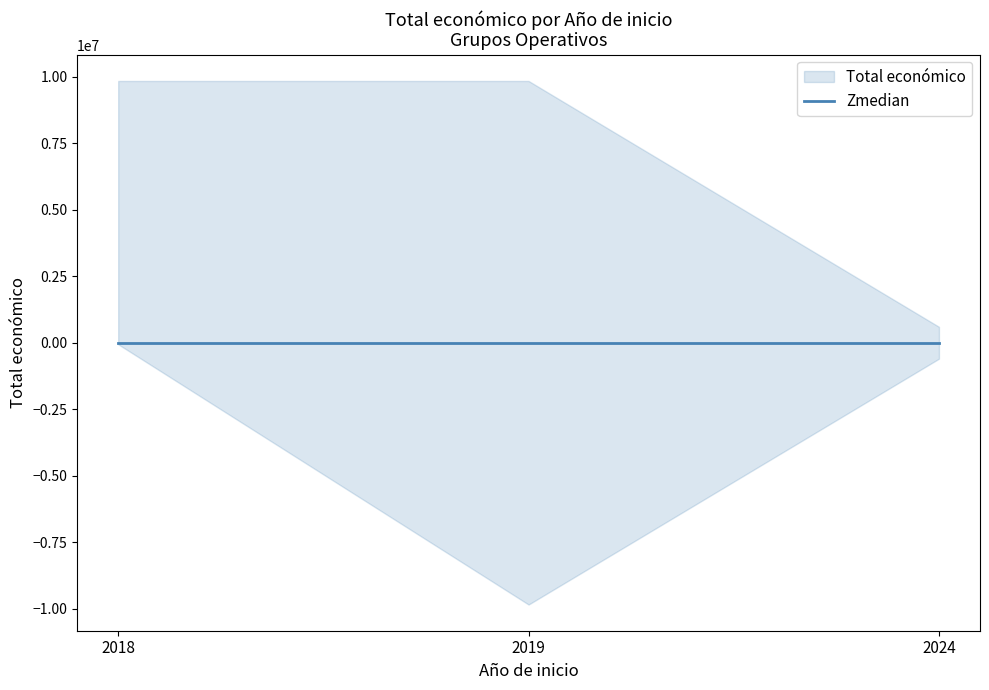

Between 2019 and 2018, which is larger?

2019